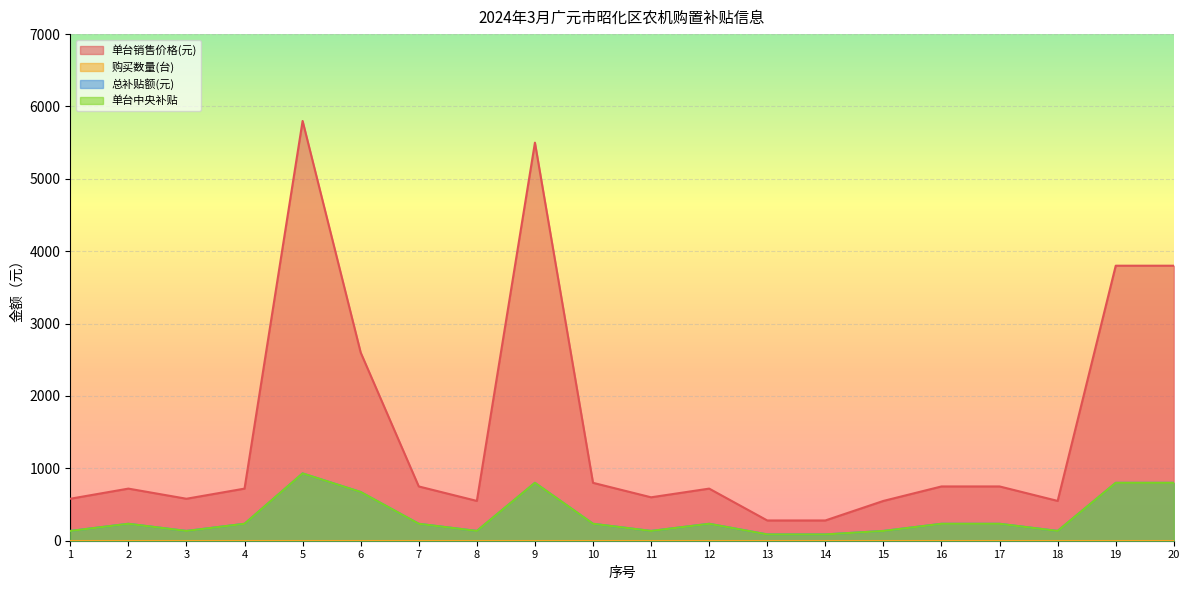

Which category has the highest value across all series?

5